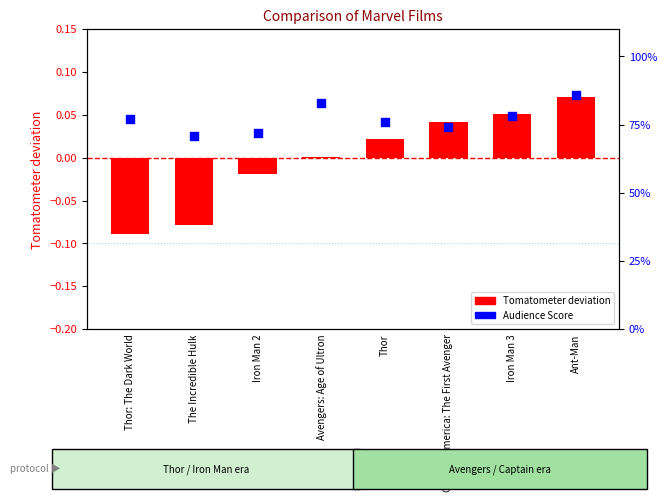

At which category is the sum across all series the highest?

Ant-Man